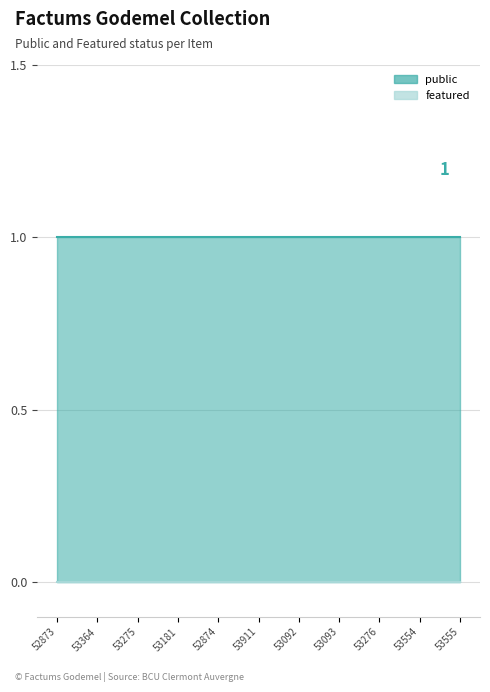

Reading left to right, list all the values displayed in this chart.

public: 52873=1	53364=1	53275=1	53181=1	52874=1	53911=1	53092=1	53093=1	53276=1	53554=1	53555=1
featured: 52873=0	53364=0	53275=0	53181=0	52874=0	53911=0	53092=0	53093=0	53276=0	53554=0	53555=0